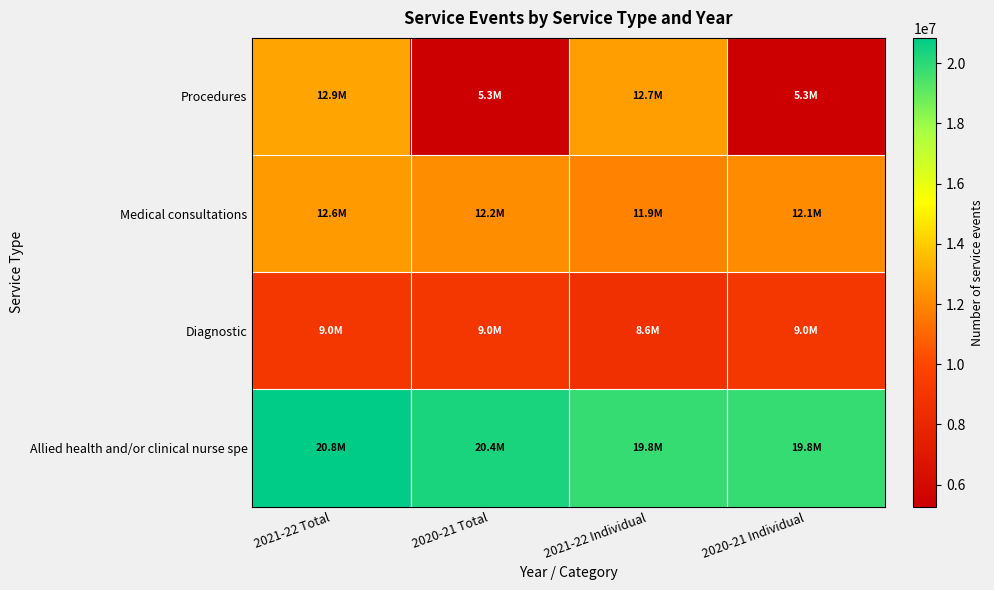

Count the number of data series in this chart.

4